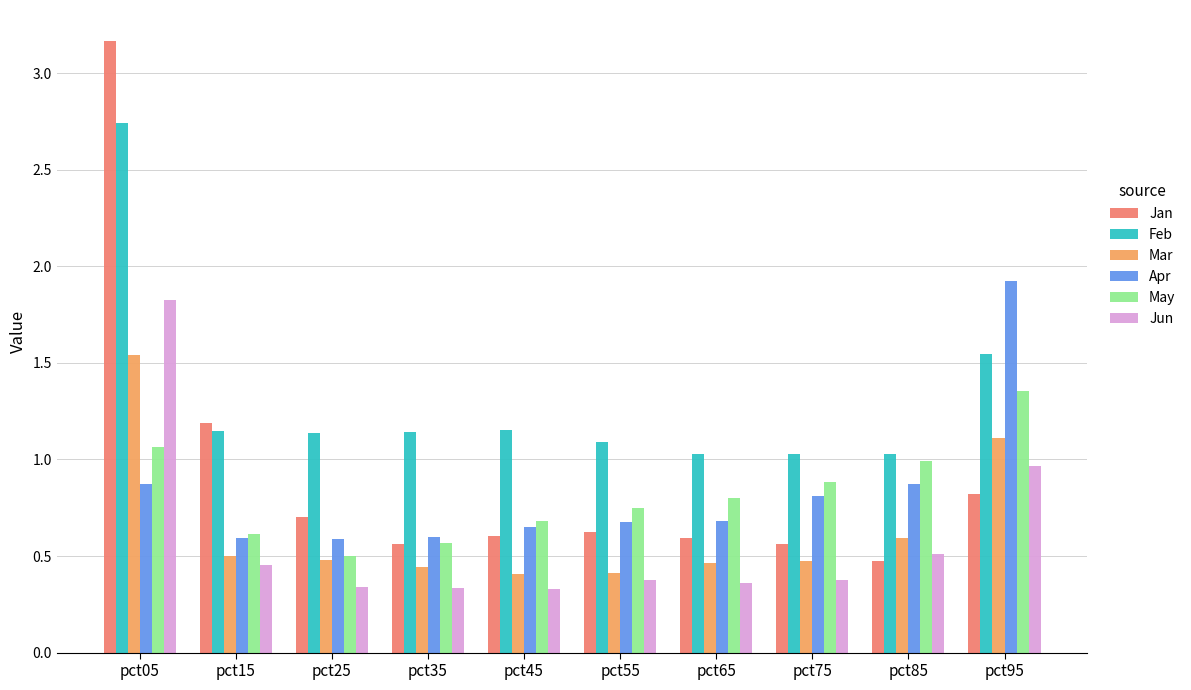

What is the sum of the Mar values at pct55 and pct65?

0.9